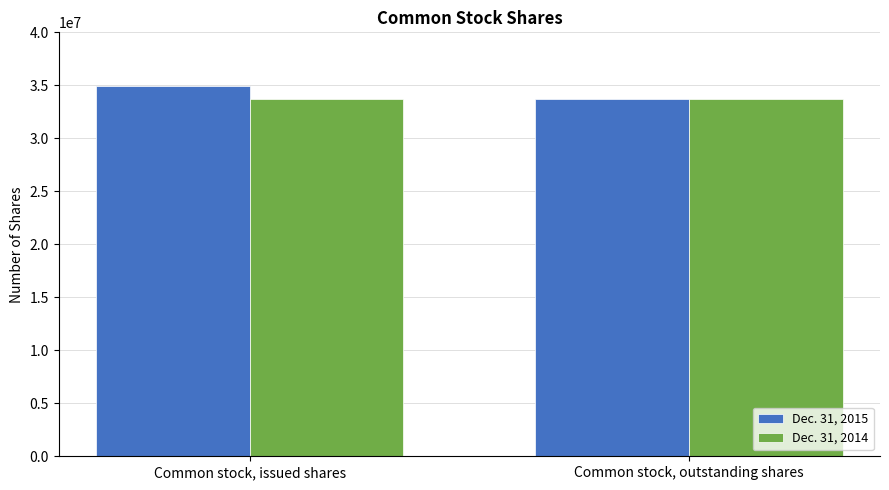

The value of Dec. 31, 2014 at Common stock, outstanding shares is 33681355. True or false?

True